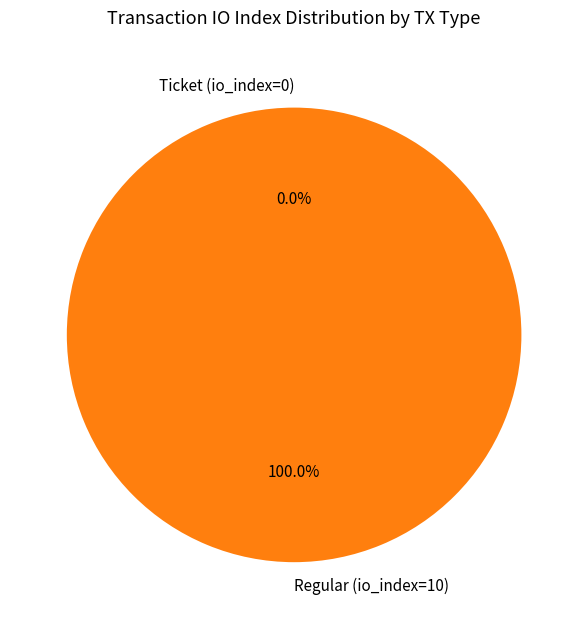

To the nearest percent, what is the difference between the largest and smallest slice percentages?

100%